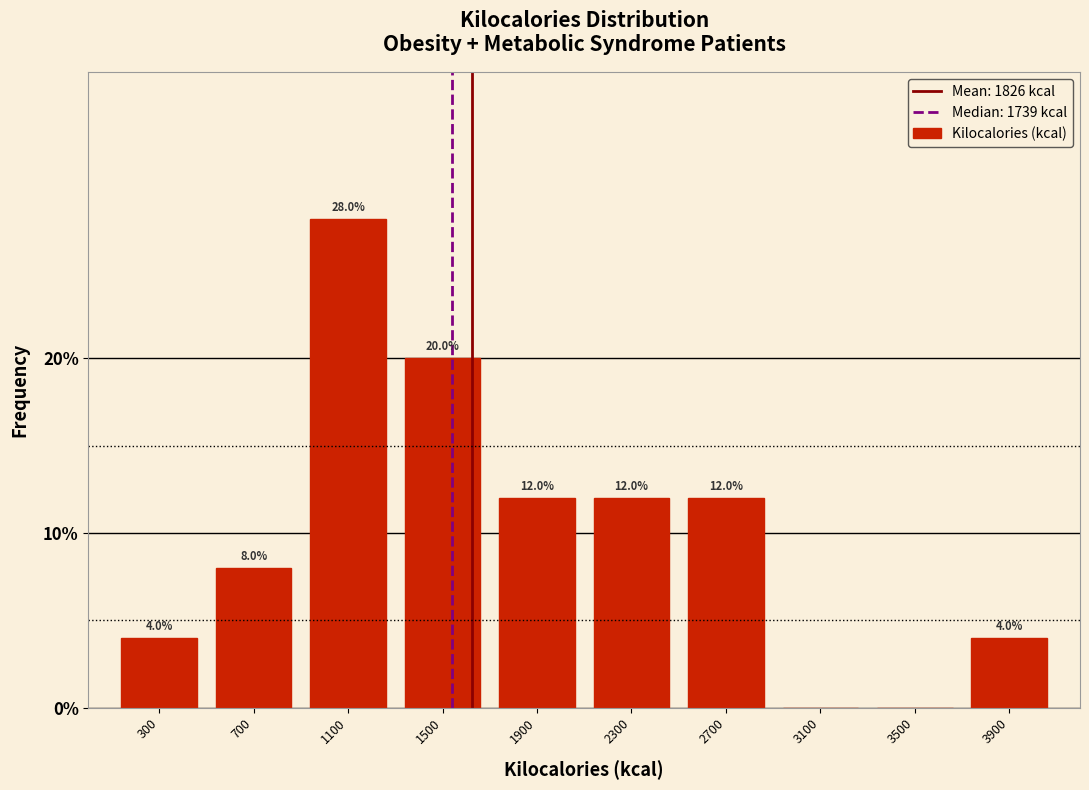

Reading left to right, extract all data points from this chart.

300=4.0	700=8.0	1100=28.0	1500=20.0	1900=12.0	2300=12.0	2700=12.0	3100=0.0	3500=0.0	3900=4.0